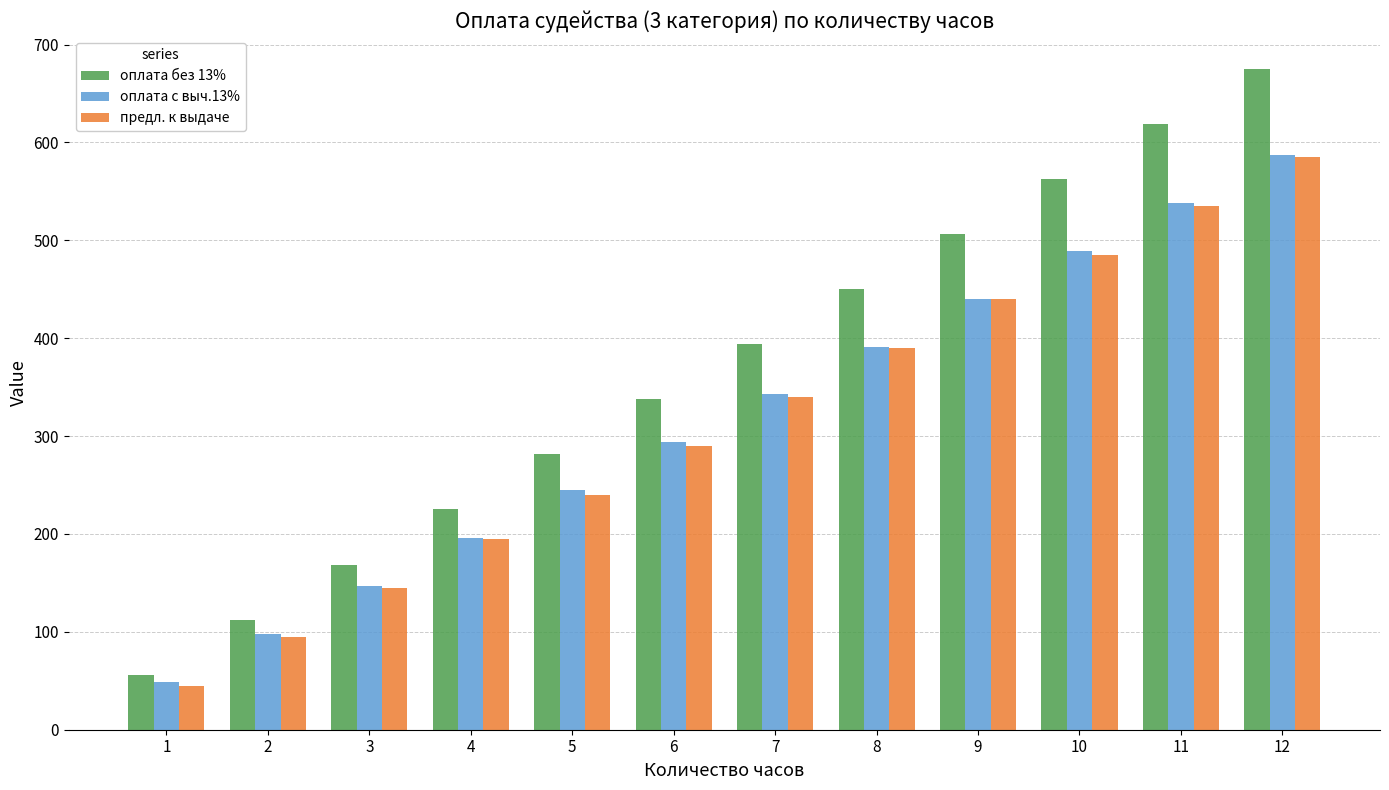

The оплата с выч.13% series shows 342.6 at 7. True or false?

True